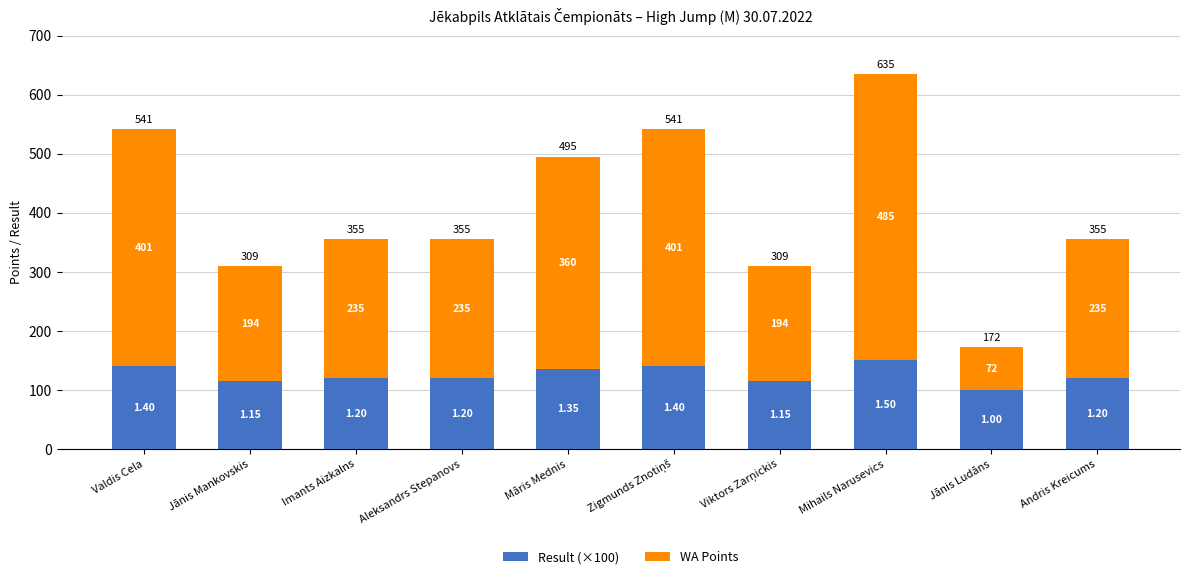

How many bars are there in total?

10